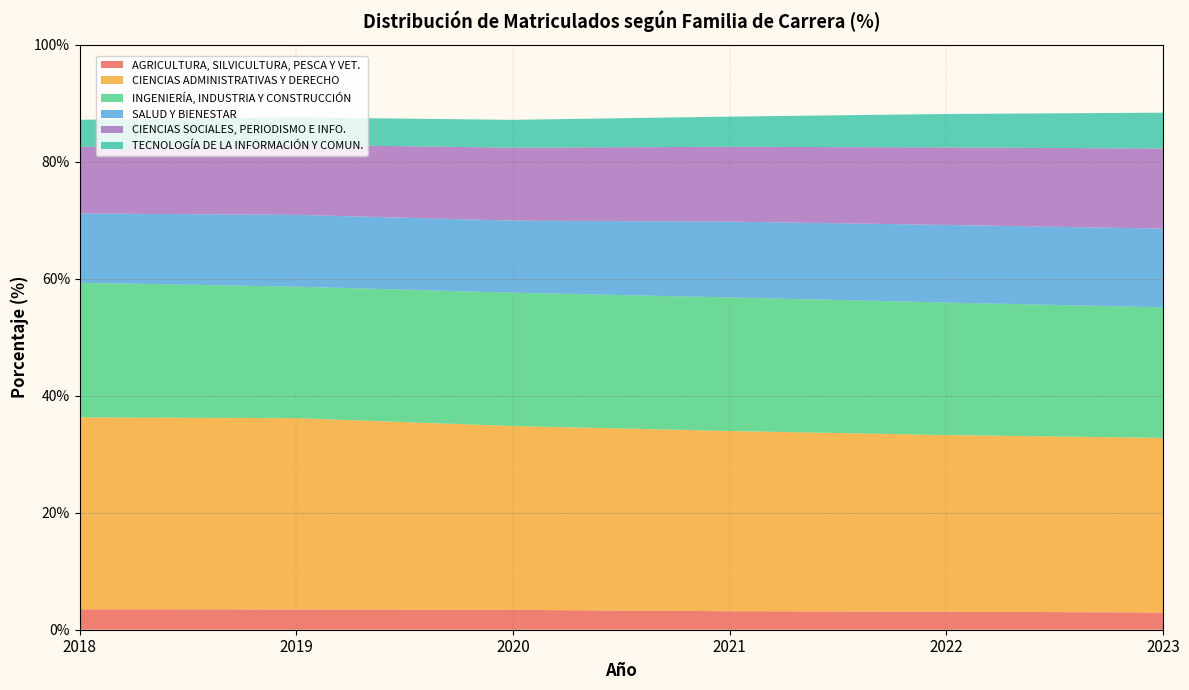

Reading right to left, extract all data points from this chart.

AGRICULTURA, SILVICULTURA, PESCA Y VET.: 2023=2.9	2022=3.1	2021=3.2	2020=3.4	2019=3.5	2018=3.5
CIENCIAS ADMINISTRATIVAS Y DERECHO: 2023=29.9	2022=30.2	2021=30.8	2020=31.4	2019=32.7	2018=32.8
INGENIERÍA, INDUSTRIA Y CONSTRUCCIÓN: 2023=22.3	2022=22.6	2021=22.8	2020=22.8	2019=22.5	2018=23.0
SALUD Y BIENESTAR: 2023=13.4	2022=13.3	2021=13.0	2020=12.3	2019=12.3	2018=11.8
CIENCIAS SOCIALES, PERIODISMO E INFO.: 2023=13.7	2022=13.2	2021=12.8	2020=12.5	2019=12.0	2018=11.4
TECNOLOGÍA DE LA INFORMACIÓN Y COMUN.: 2023=6.1	2022=5.7	2021=5.2	2020=4.8	2019=4.7	2018=4.6